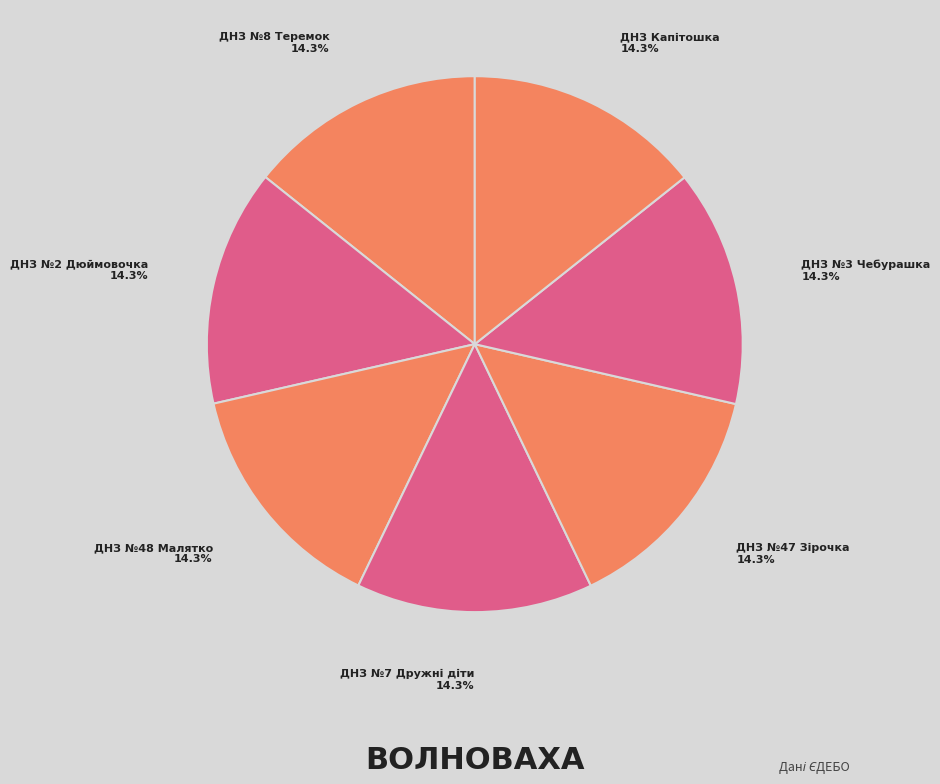

Rank the categories by value from lowest to highest.

ДНЗ №48 Малятко, ДНЗ №3 Чебурашка, ДНЗ №47 Зірочка, ДНЗ №7 Дружні діти, ДНЗ №2 Дюймовочка, ДНЗ №8 Теремок, ДНЗ Капітошка